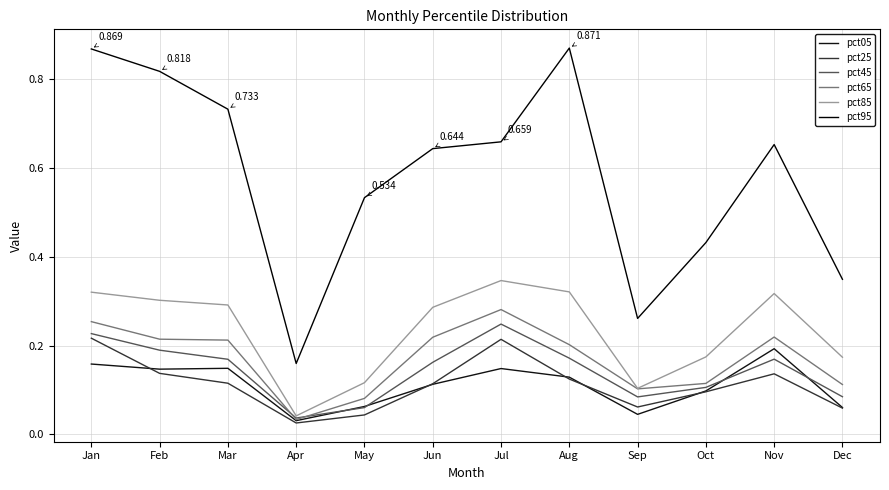

Which series has the widest spread of values?

pct95